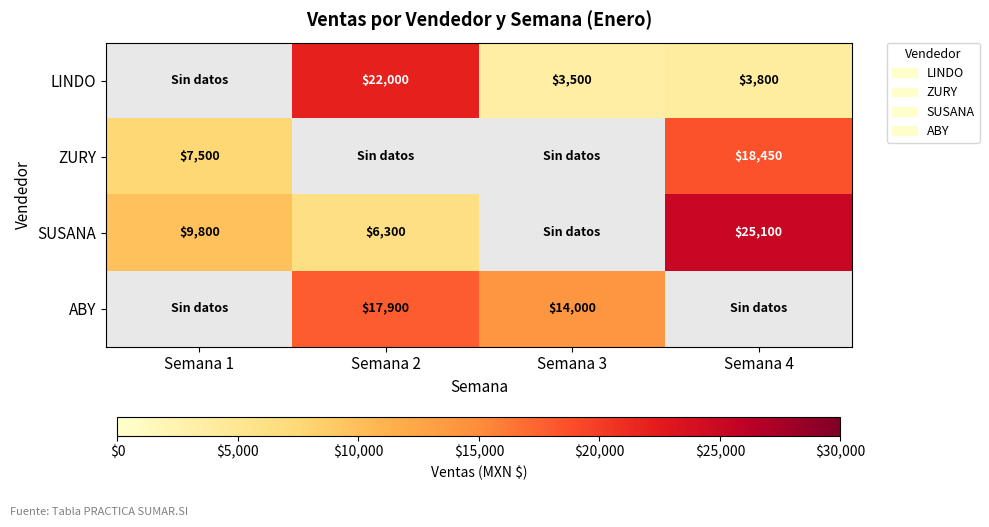

The ZURY series shows 18450 at Semana 4. True or false?

True